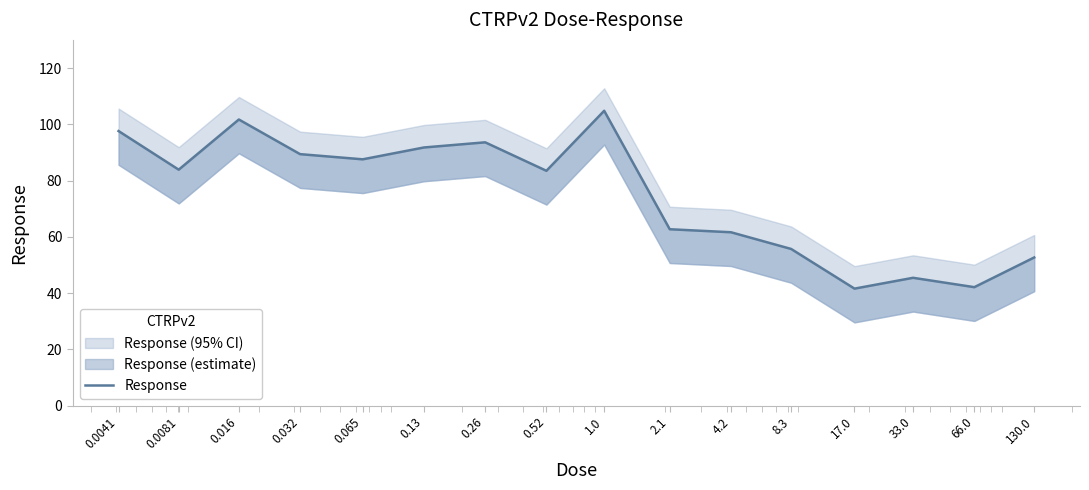

Reading left to right, what are all the values shown in this chart?

0.0041=97.6	0.0081=83.9	0.016=101.7	0.032=89.4	0.065=87.5	0.13=91.8	0.26=93.6	0.52=83.5	1.0=104.8	2.1=62.7	4.2=61.6	8.3=55.7	17.0=41.6	33.0=45.4	66.0=42.1	130.0=52.7